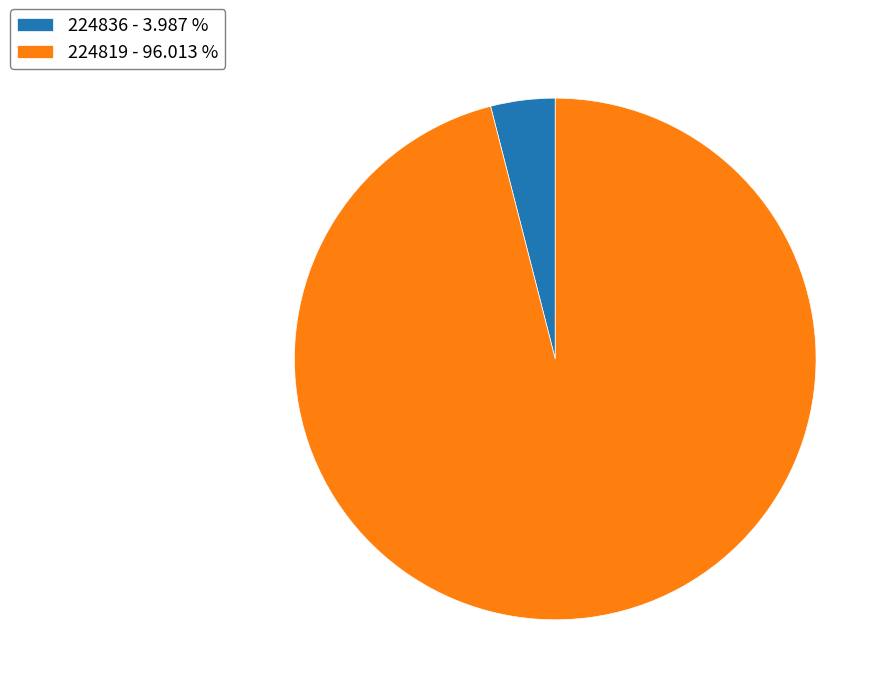

Between 224836 - 3.987 % and 224819 - 96.013 %, which is larger?

224819 - 96.013 %